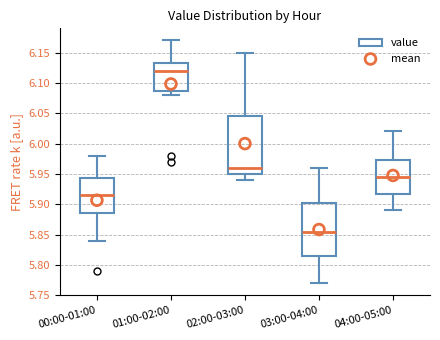

Reading left to right, read every box against the y-axis: the position of its median line, the range the box covers, and the ends of its whiskers. The values are not printed on the chart, so give them approximately, as read against the axis.

00:00-01:00: median 5.915, box 5.885 to 5.945, whiskers 5.840 to 5.980
01:00-02:00: median 6.120, box 6.090 to 6.135, whiskers 6.080 to 6.170
02:00-03:00: median 5.960, box 5.950 to 6.045, whiskers 5.940 to 6.150
03:00-04:00: median 5.855, box 5.815 to 5.905, whiskers 5.770 to 5.960
04:00-05:00: median 5.945, box 5.920 to 5.975, whiskers 5.890 to 6.020